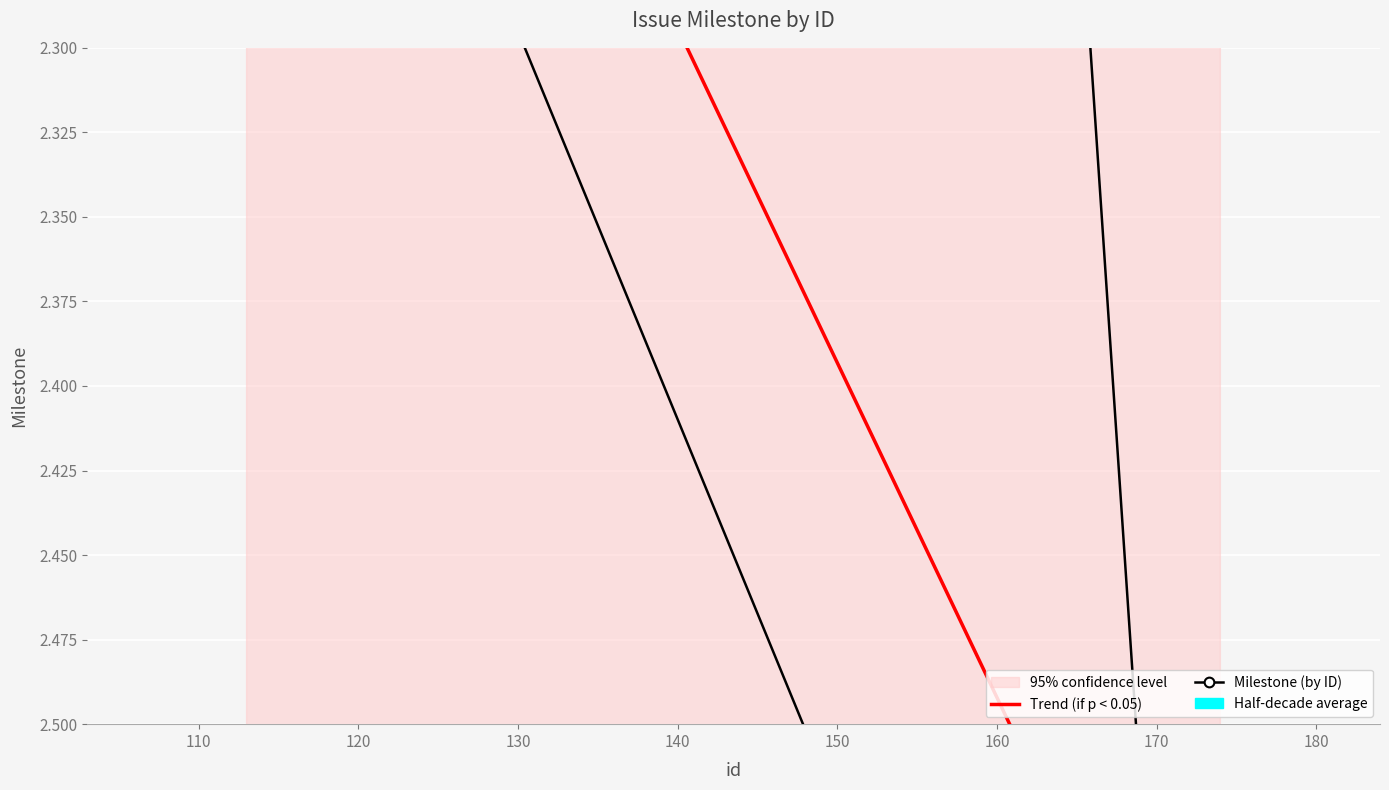

What is the difference between the second highest and second lowest values?

0.7